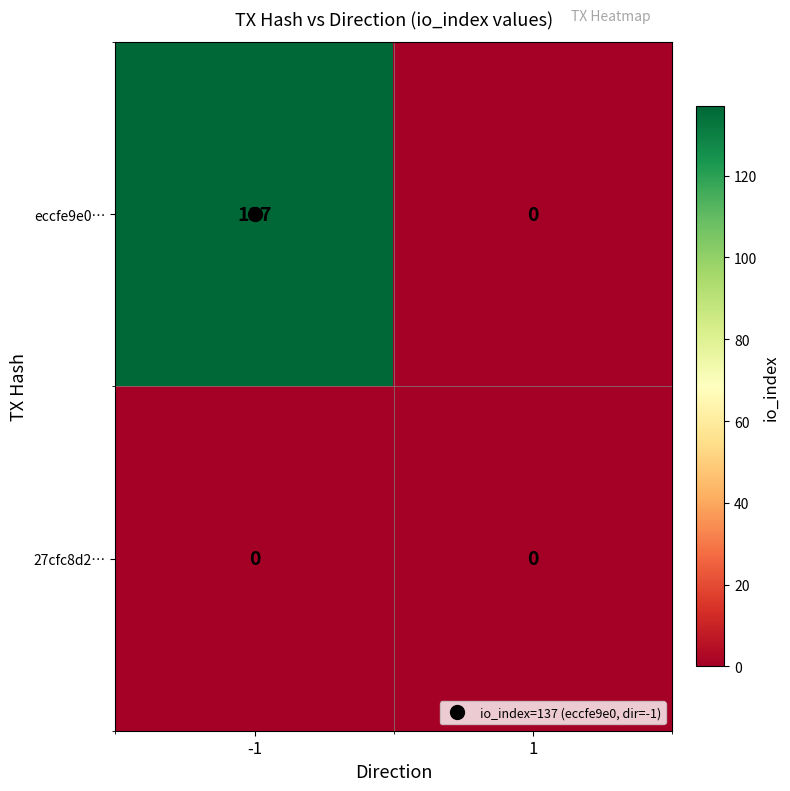

What is the maximum value shown in the chart?

137